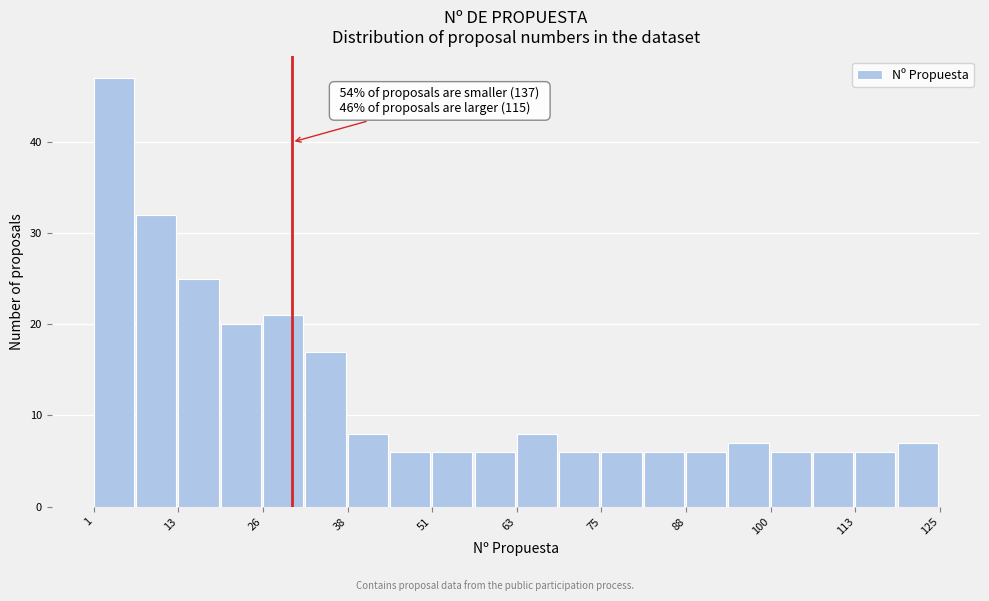

Around what value on the x-axis is the tallest bar? Give the approximate position of its centre, as read against the axis.

4